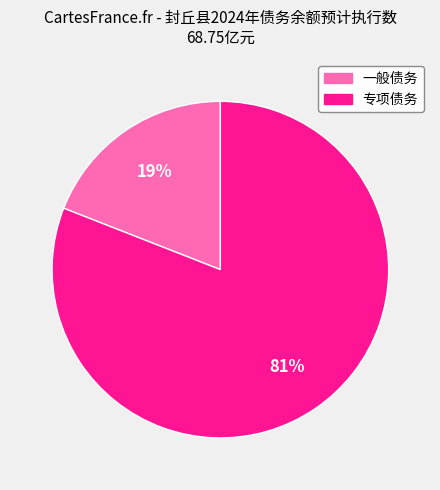

Do 一般债务 and 专项债务 together represent more than half of the pie?

Yes